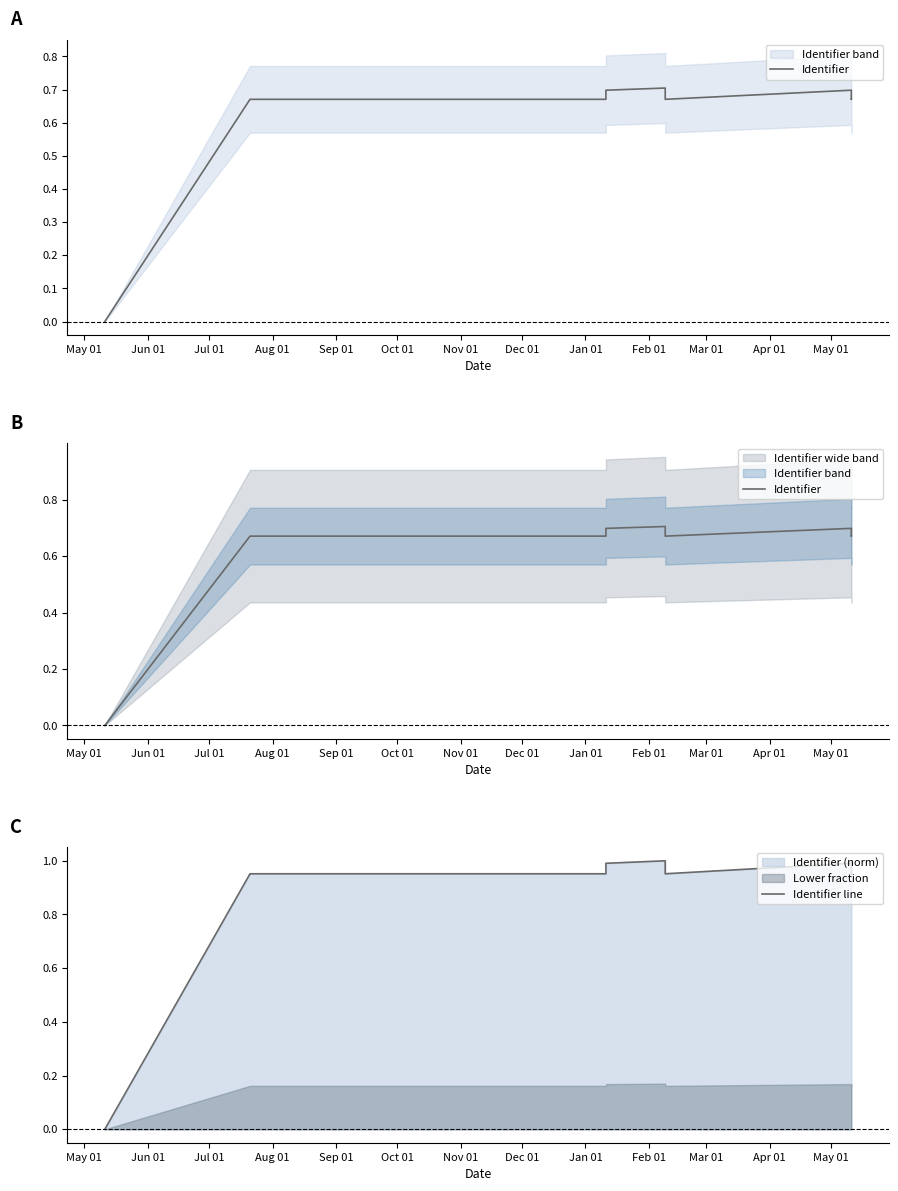

At which category does the chart reach its minimum across all series?

May 01